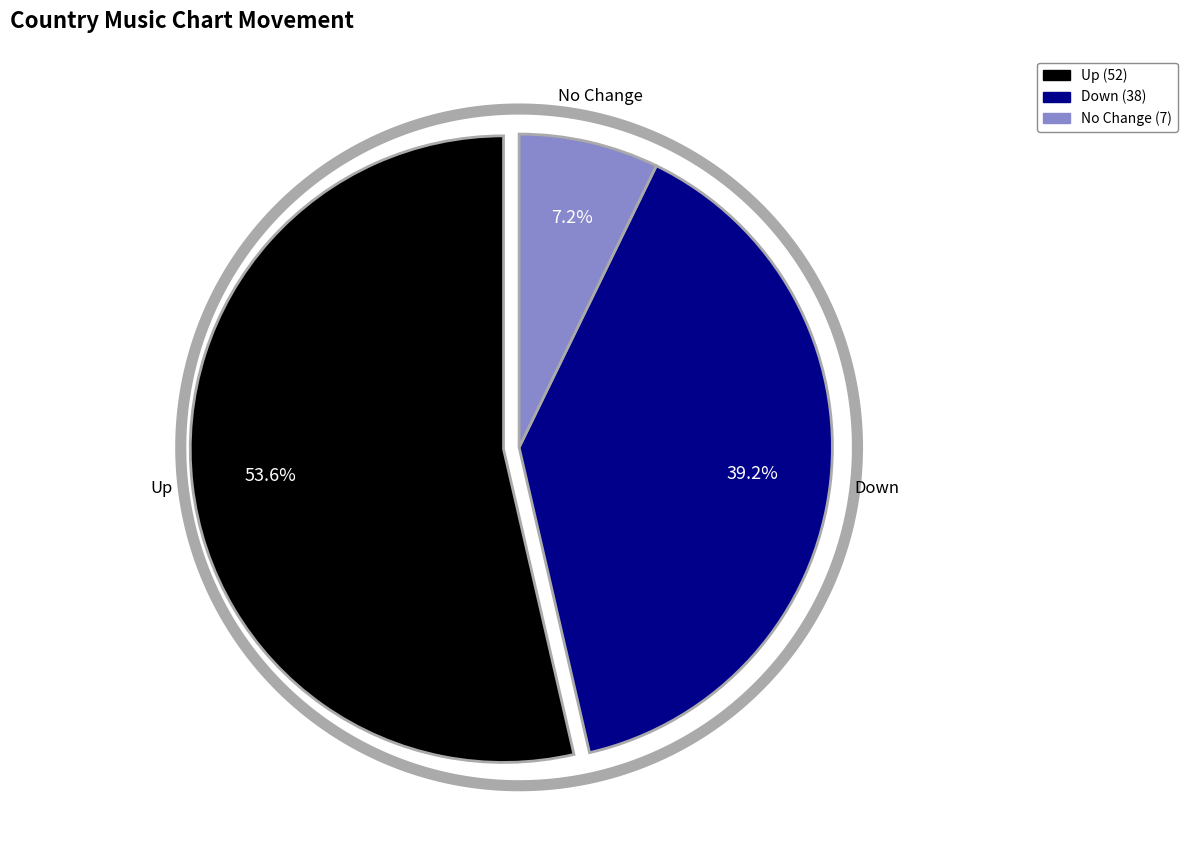

Which has a higher value, up or -?

up